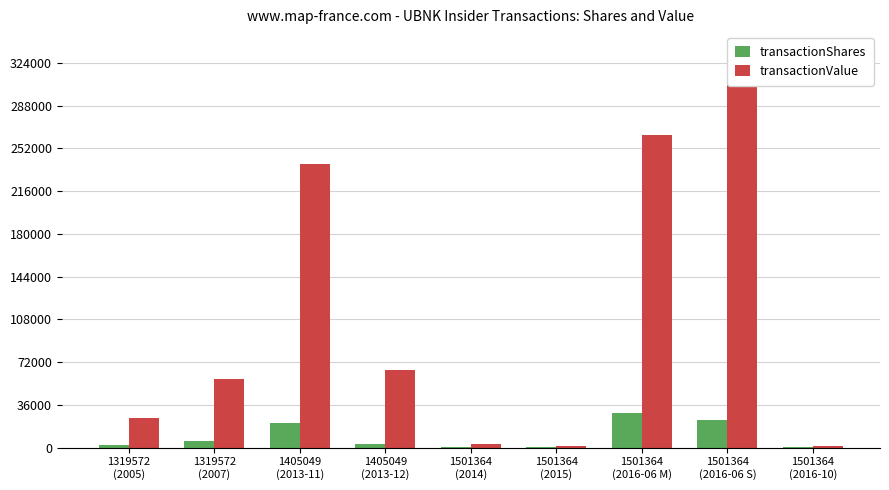

What is the difference between the highest and lowest values at 1501364
(2015)?

1236